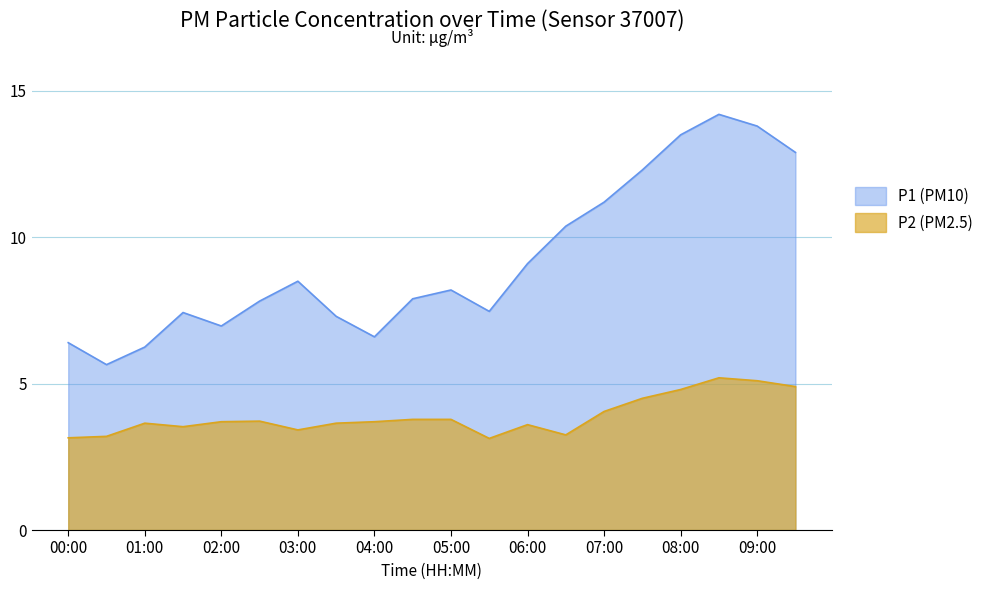

Reading left to right, transcribe all the data shown in this chart.

00:00=6.4	00:30=5.7	01:00=6.2	01:30=7.4	02:00=7.0	02:30=7.8	03:00=8.5	03:30=7.3	04:00=6.6	04:30=7.9	05:00=8.2	05:30=7.5	06:00=9.1	06:30=10.4	07:00=11.2	07:30=12.3	08:00=13.5	08:30=14.2	09:00=13.8	09:30=12.9